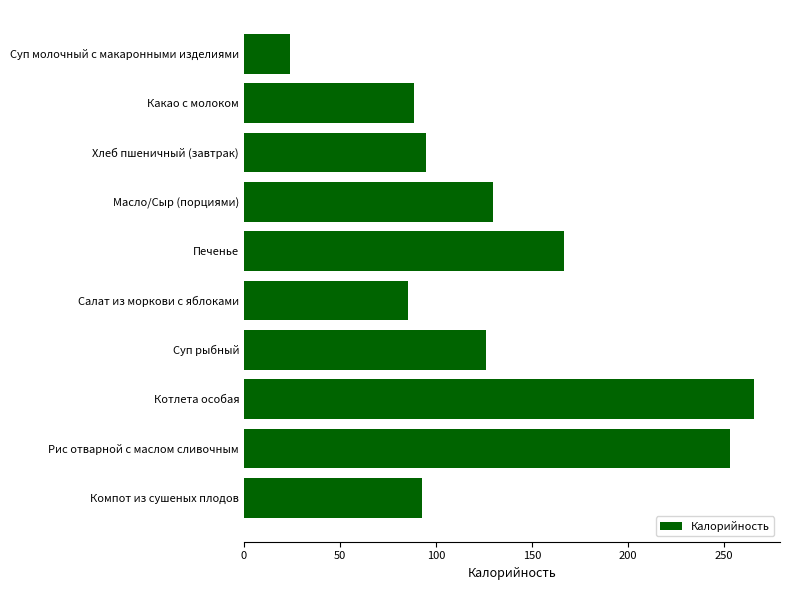

Which category has the lowest value across all series?

Суп молочный с макаронными изделиями